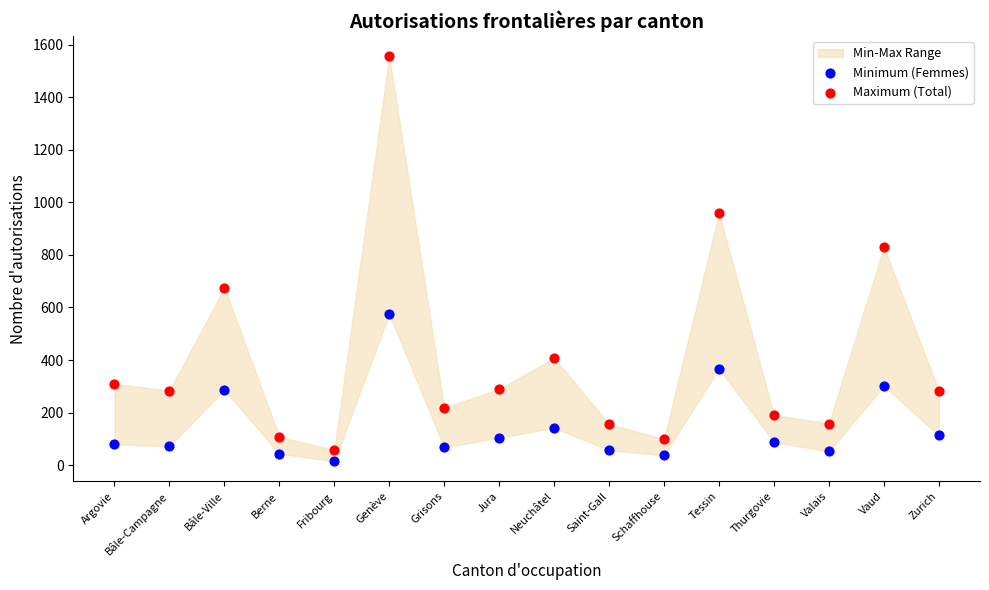

Which series has the widest spread of Y values?

Maximum (Total)